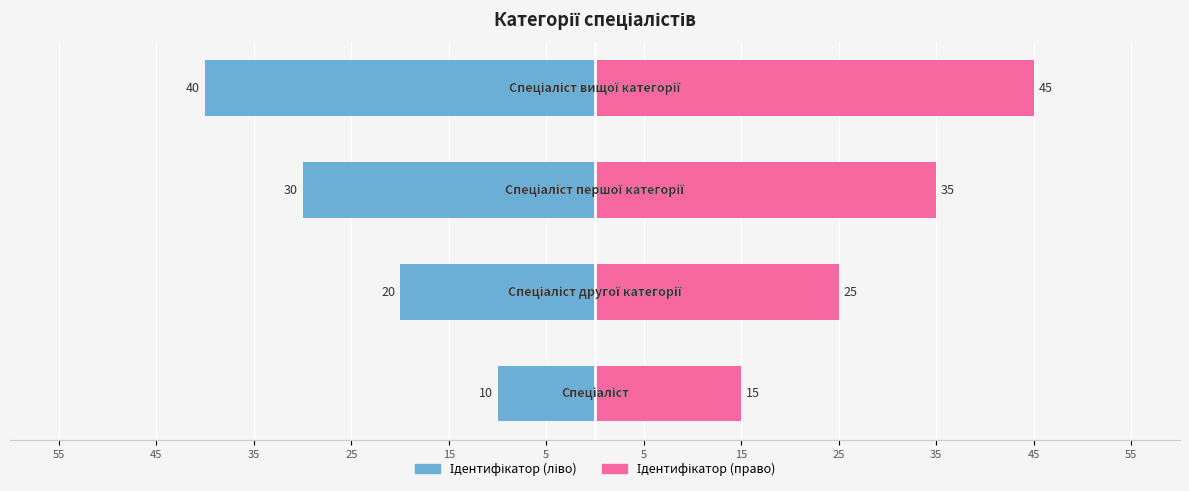

How many groups of bars are there?

4